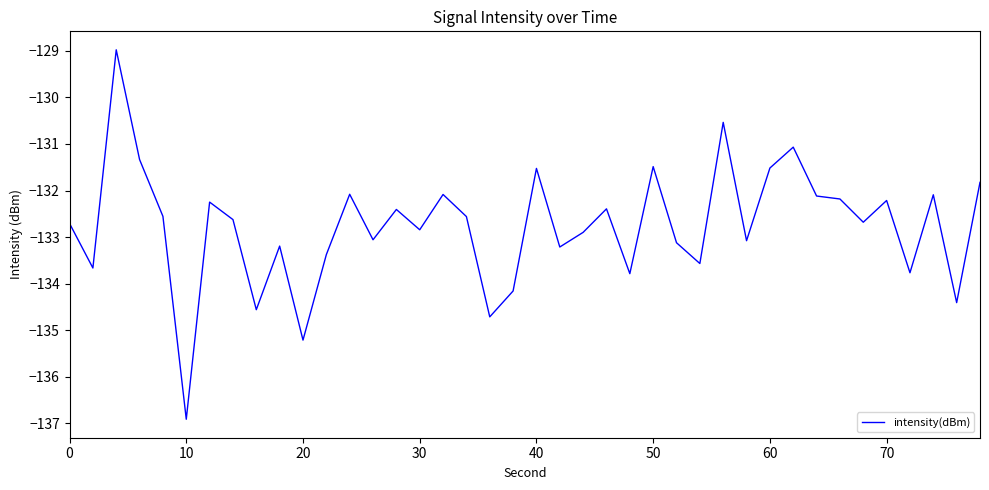

What is the difference between the maximum and minimum values?

7.9